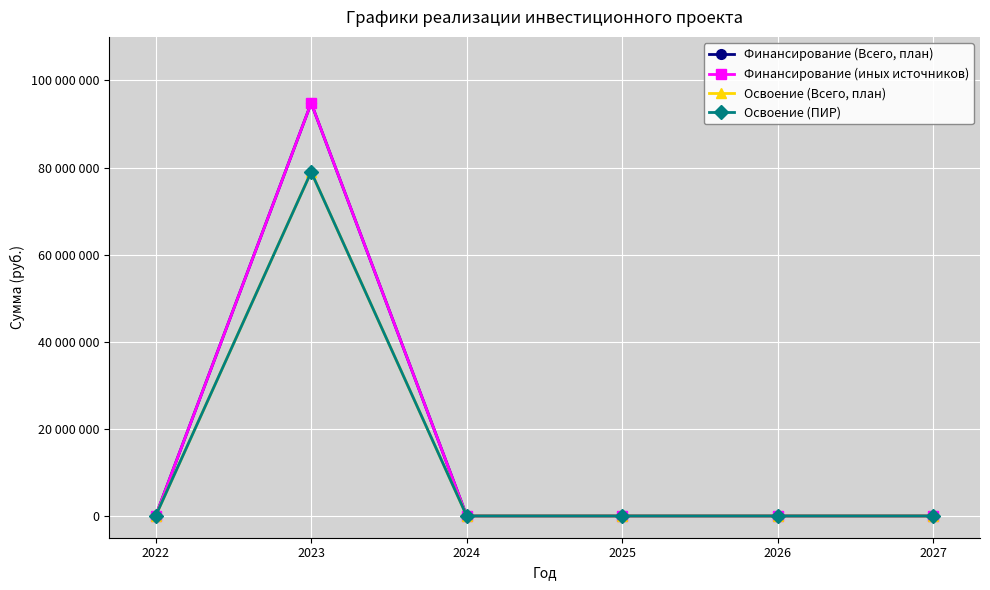

Is it true that Освоение (Всего, план) equals 0 at 2022?

True